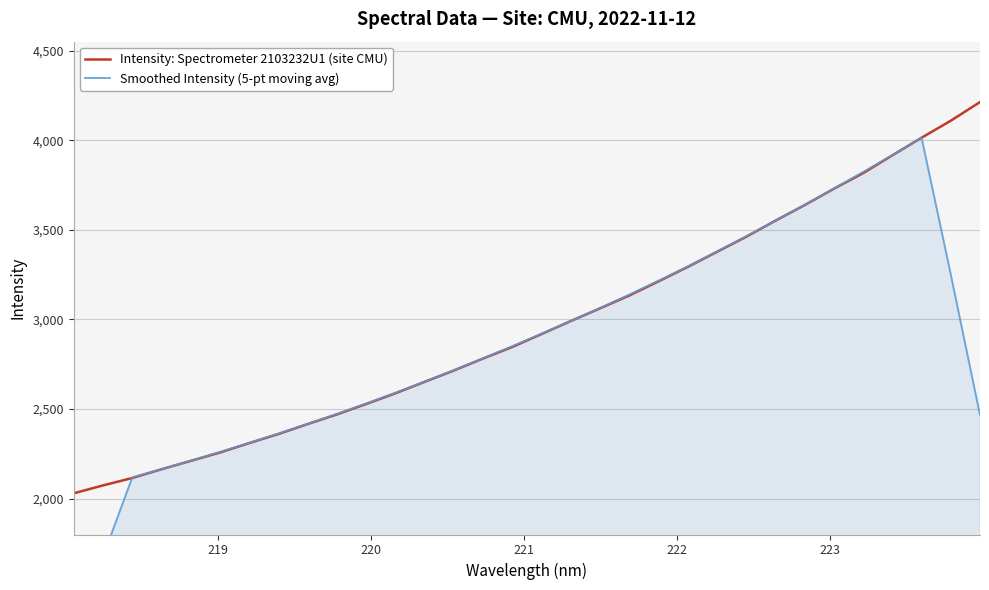

What are all the series names shown in the legend?

Intensity: Spectrometer 2103232U1 (site CMU), Smoothed Intensity (5-pt moving avg)